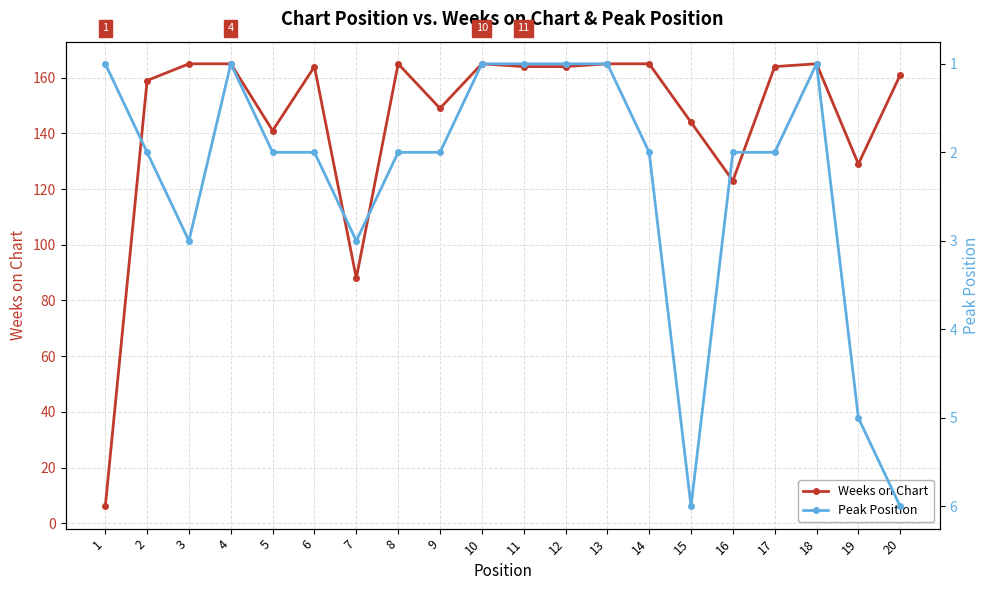

Count the number of data series in this chart.

2